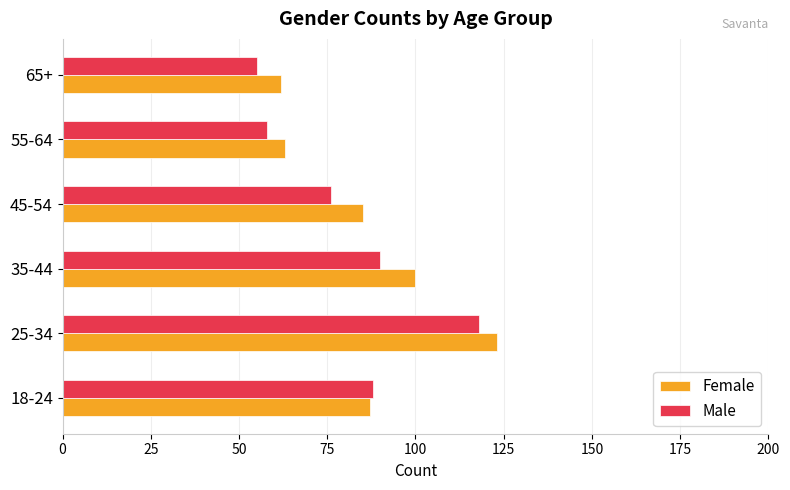

What is the lowest value of the Male series?

55